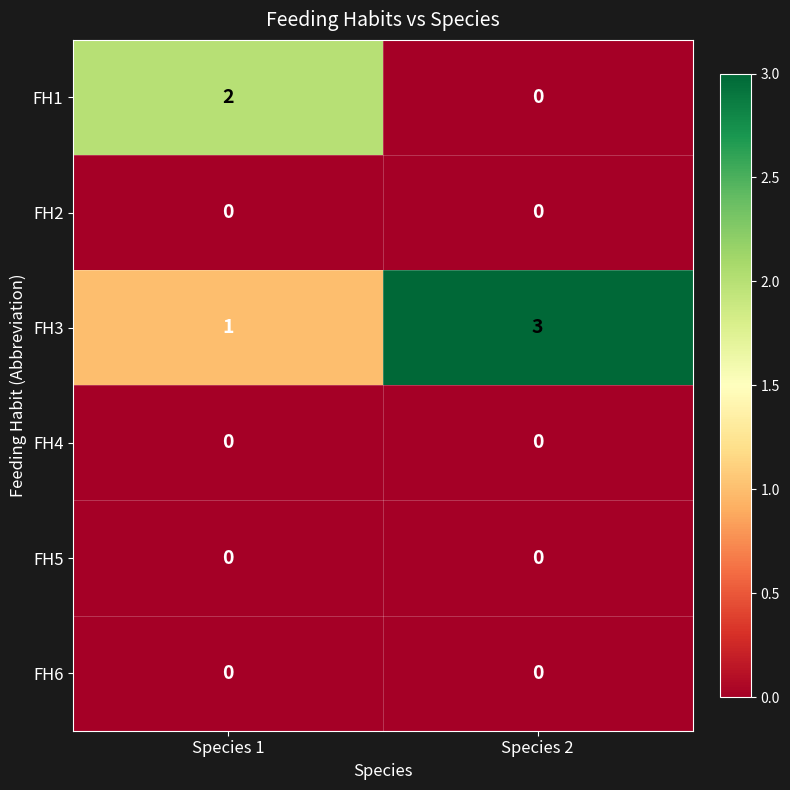

True or false: FH5 has a value of 0 at Species 2.

True